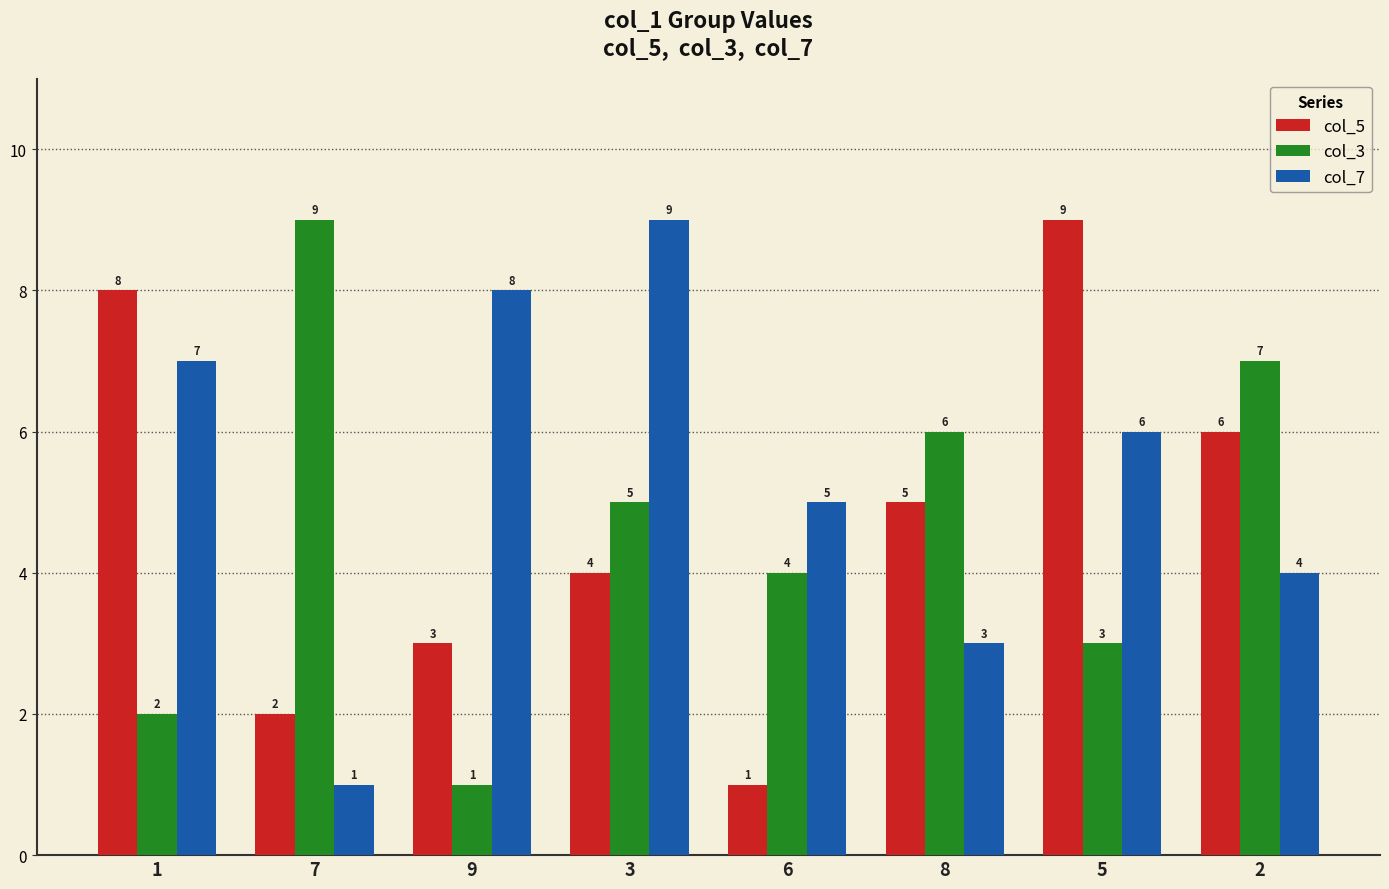

Is it true that col_3 equals 5 at 3?

True